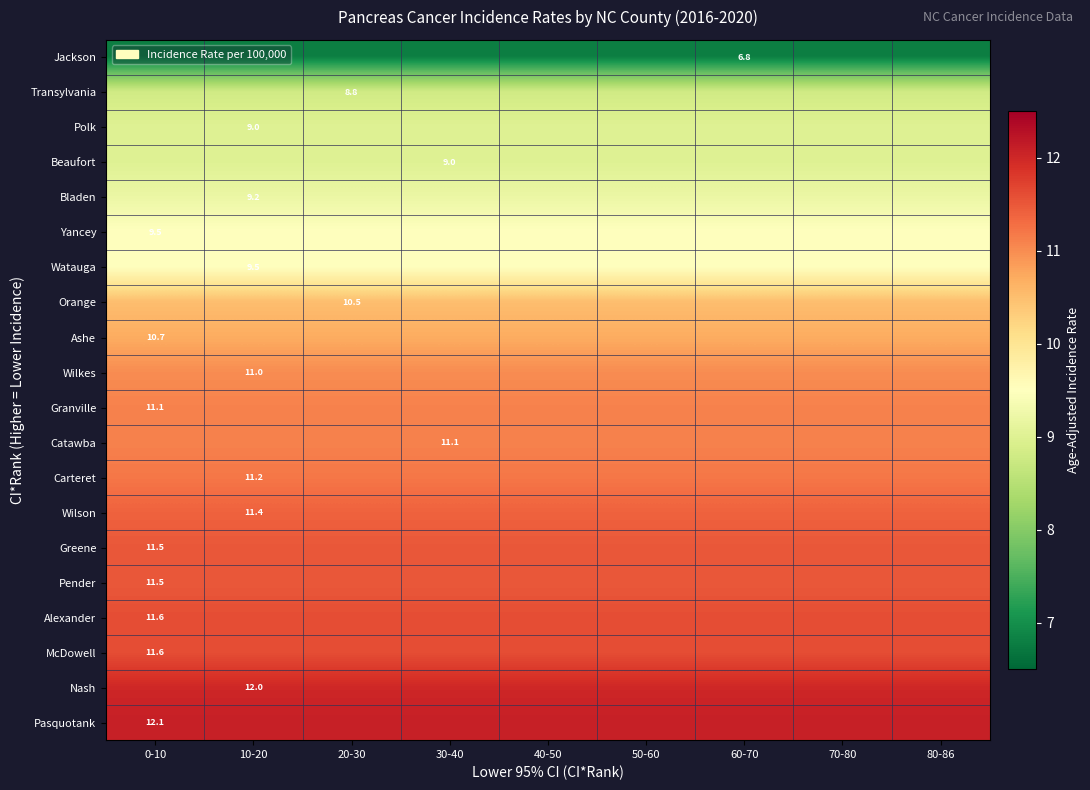

At 20-30, list the series in order from smallest to largest.

Jackson, Transylvania, Polk, Beaufort, Bladen, Yancey, Watauga, Orange, Ashe, Wilkes, Granville, Catawba, Carteret, Wilson, Greene, Pender, Alexander, McDowell, Nash, Pasquotank